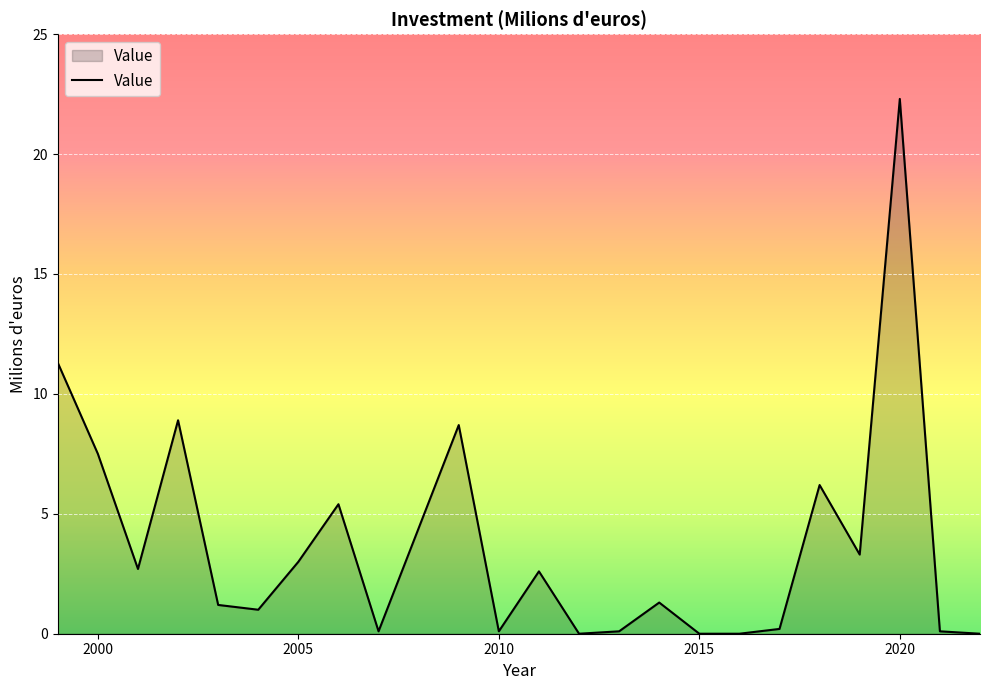

Reading right to left, what are all the values shown in this chart?

0.0	0.1	22.3	3.3	6.2	0.2	0.0	0.0	1.3	0.1	0.0	2.6	0.1	8.7	4.4	0.1	5.4	3.0	1.0	1.2	8.9	2.7	7.5	11.3